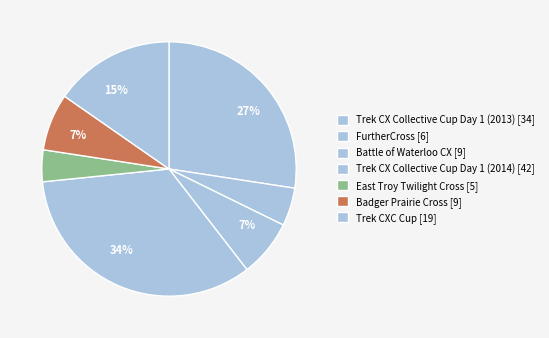

Which slice is the smallest?

East Troy Twilight Cross